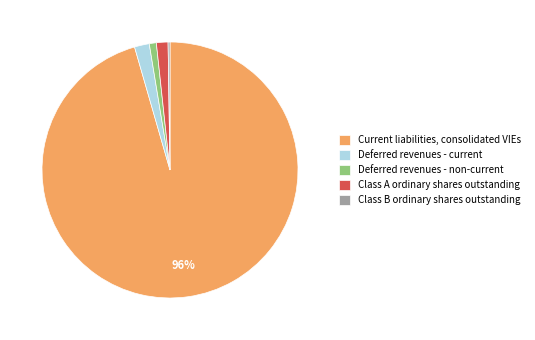

Between Current liabilities, consolidated VIEs and Deferred revenues - current, which is larger?

Current liabilities, consolidated VIEs